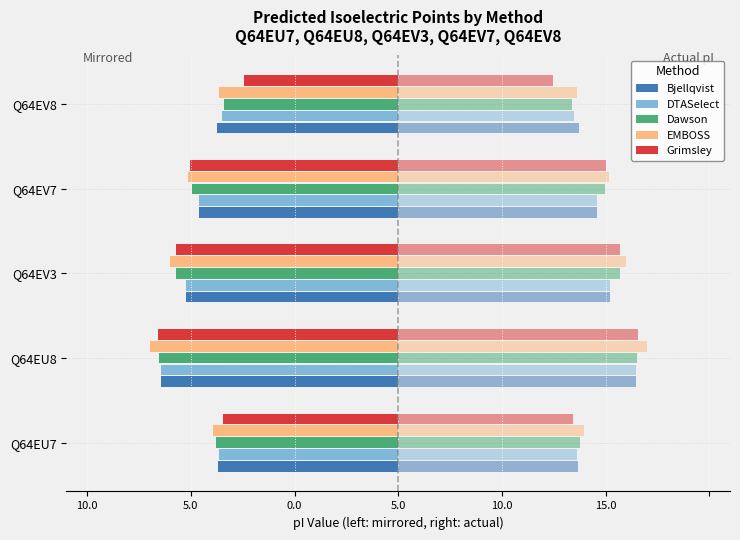

Does the chart contain stacked bars?

No